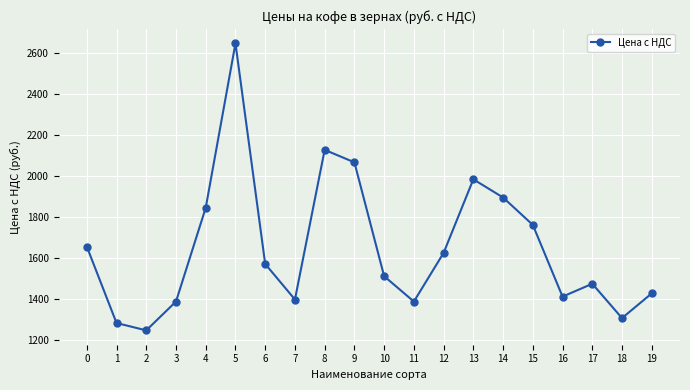

How many interior local peaks (higher than both neighbors) does the data have?

4